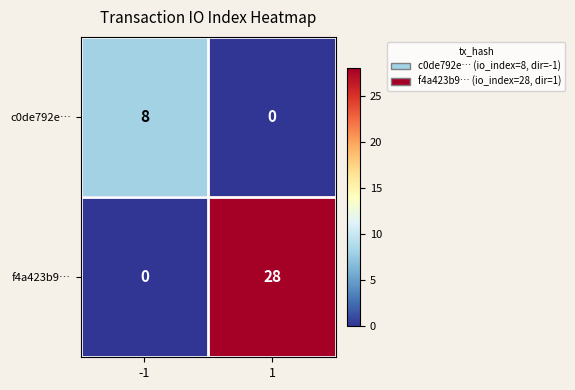

What is the sum of the c0de792e… values at 1 and -1?

8